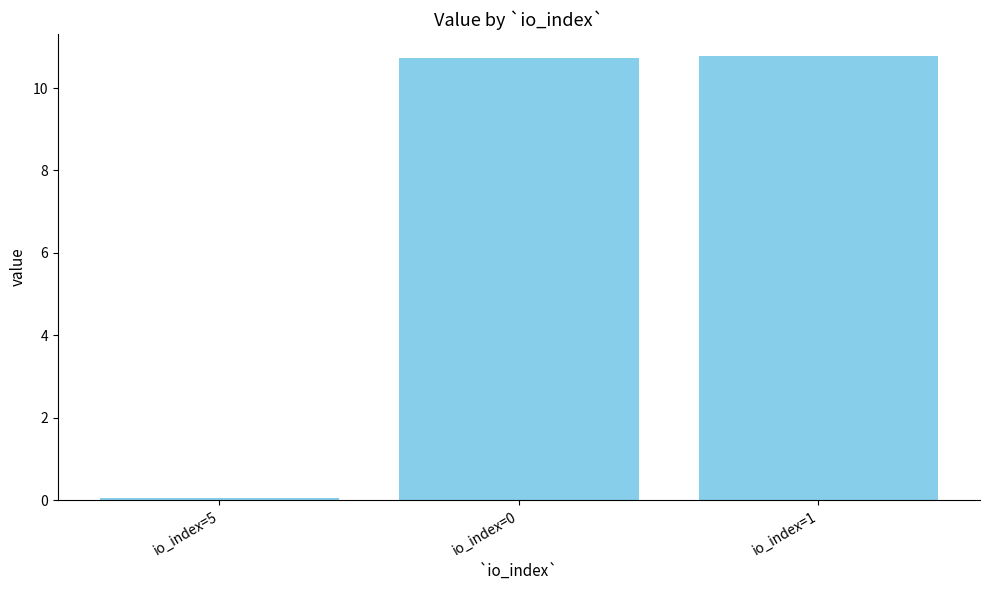

Which category has the lowest value across all series?

io_index=5